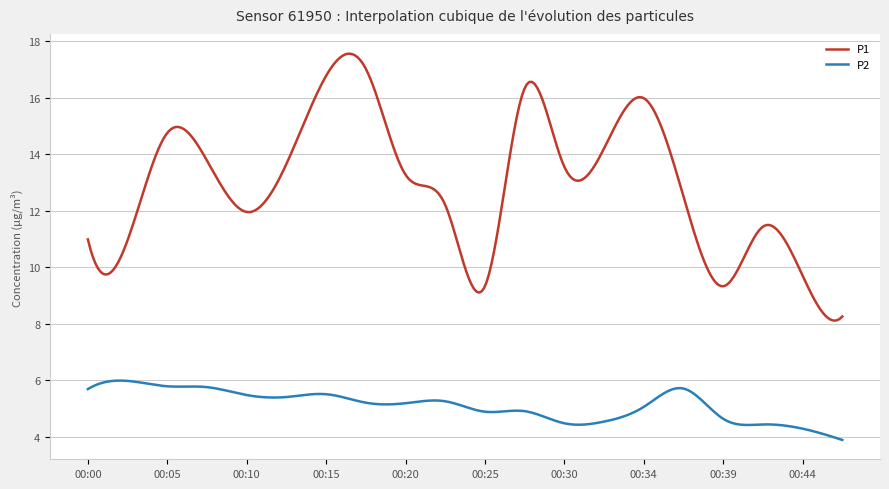

Which series has the largest total across all categories?

P1